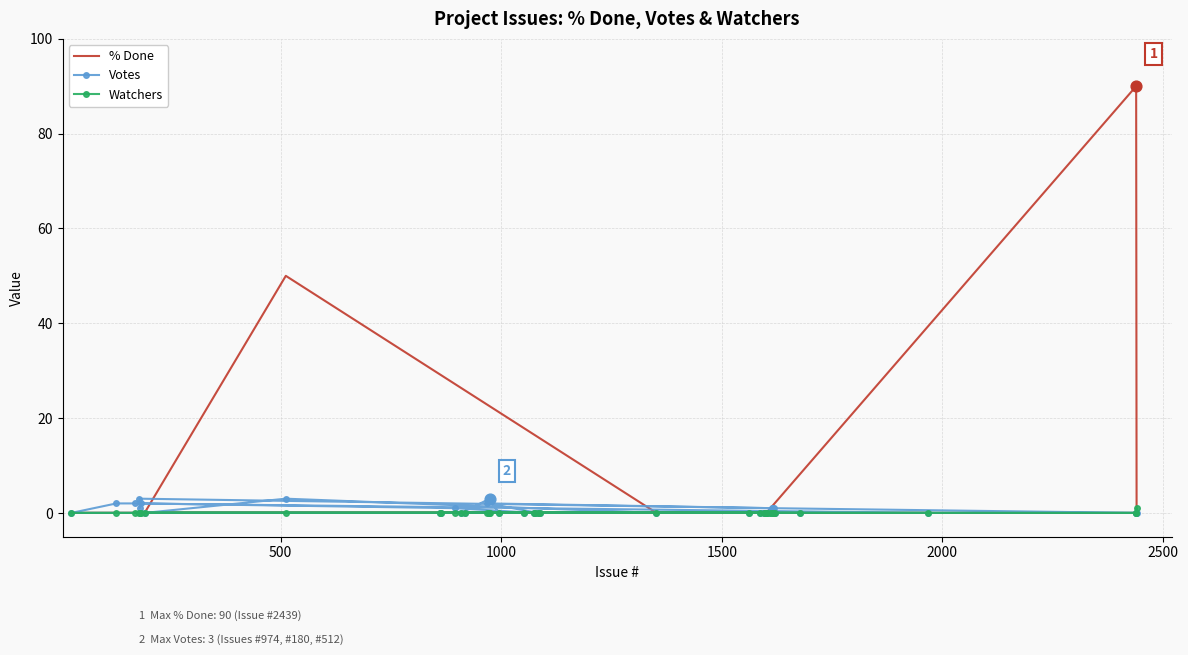

Which series has the largest total across all categories?

% Done